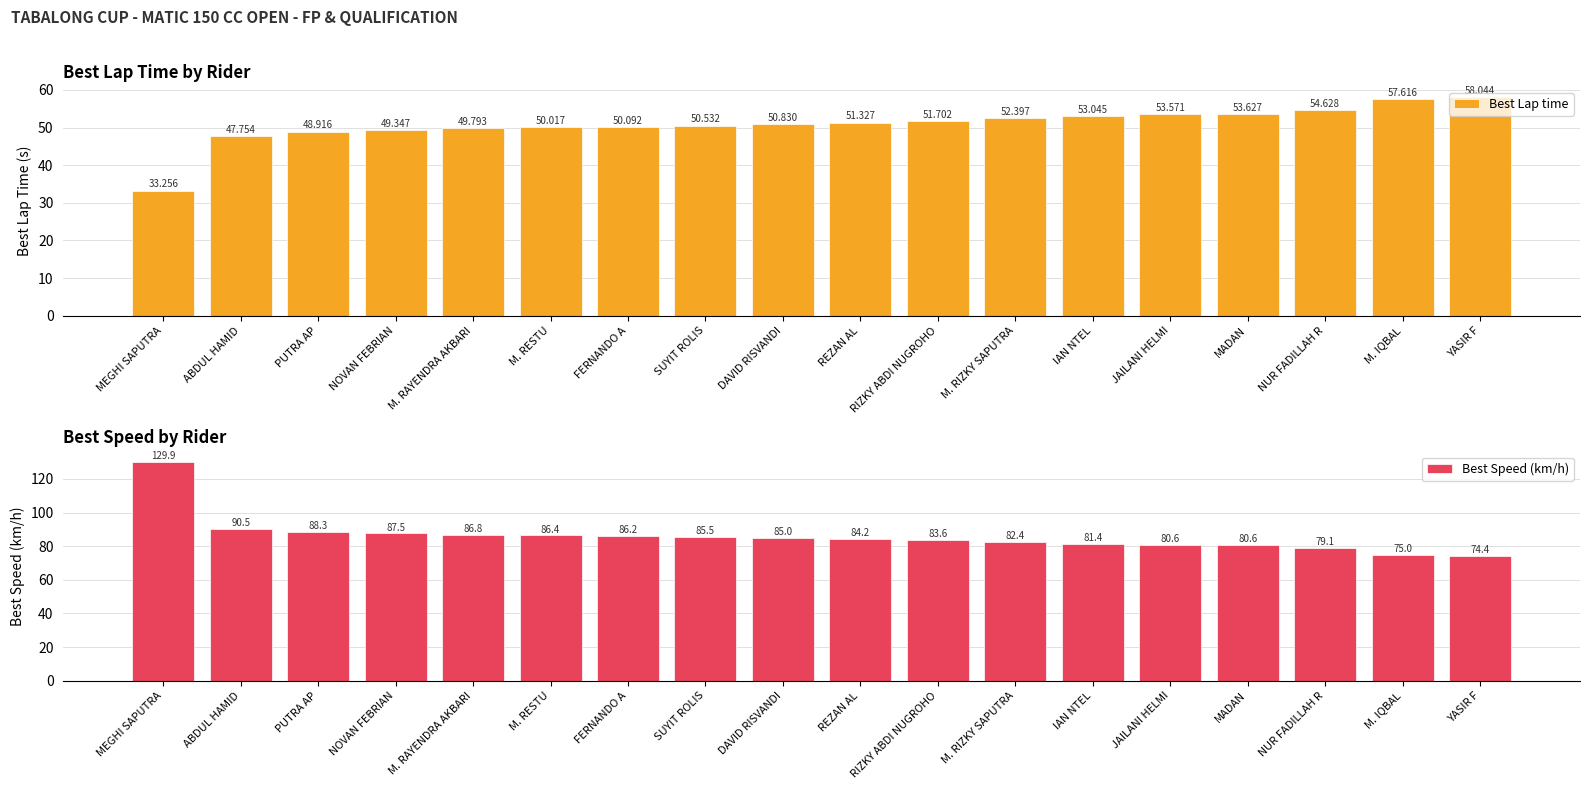

Rank the series at RIZKY ABDI NUGROHO from lowest to highest value.

Best Lap time, Best Speed (km/h)